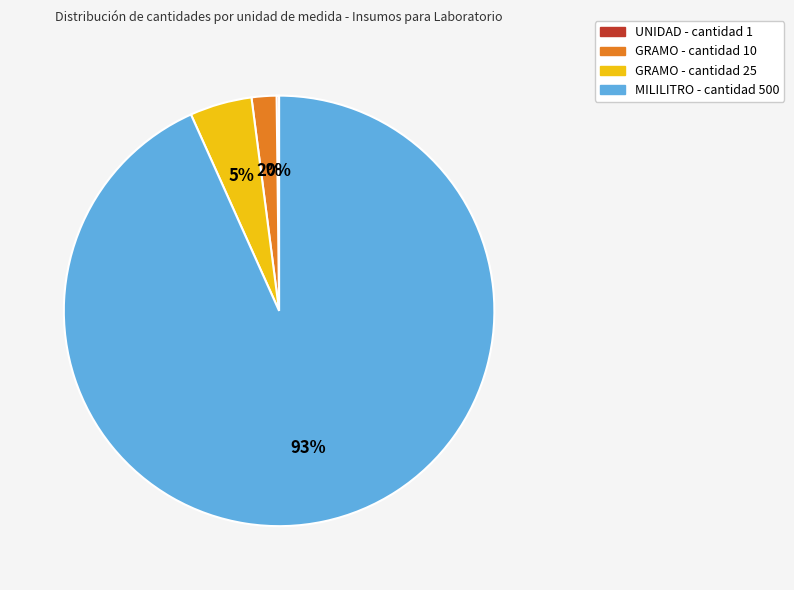

To the nearest percent, what is the average slice percentage?

25%